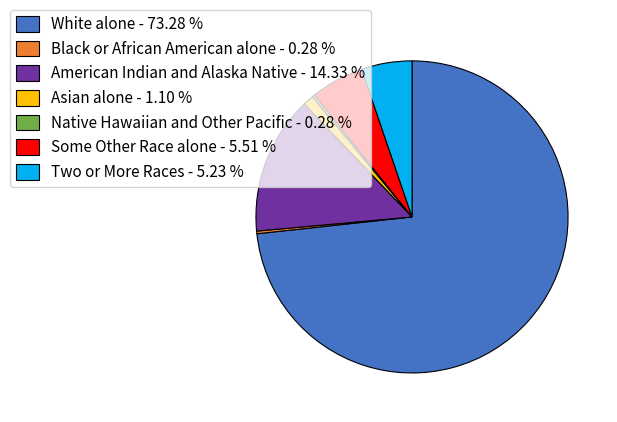

Is Some Other Race alone - 5.51 % the majority of the pie?

No